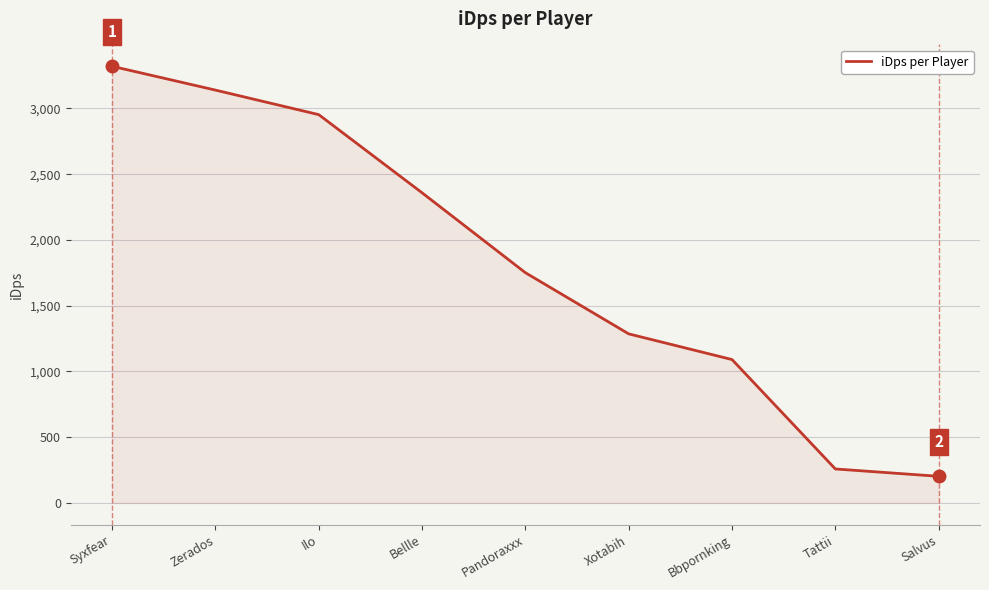

The value at Zerados is 3139.9. True or false?

True